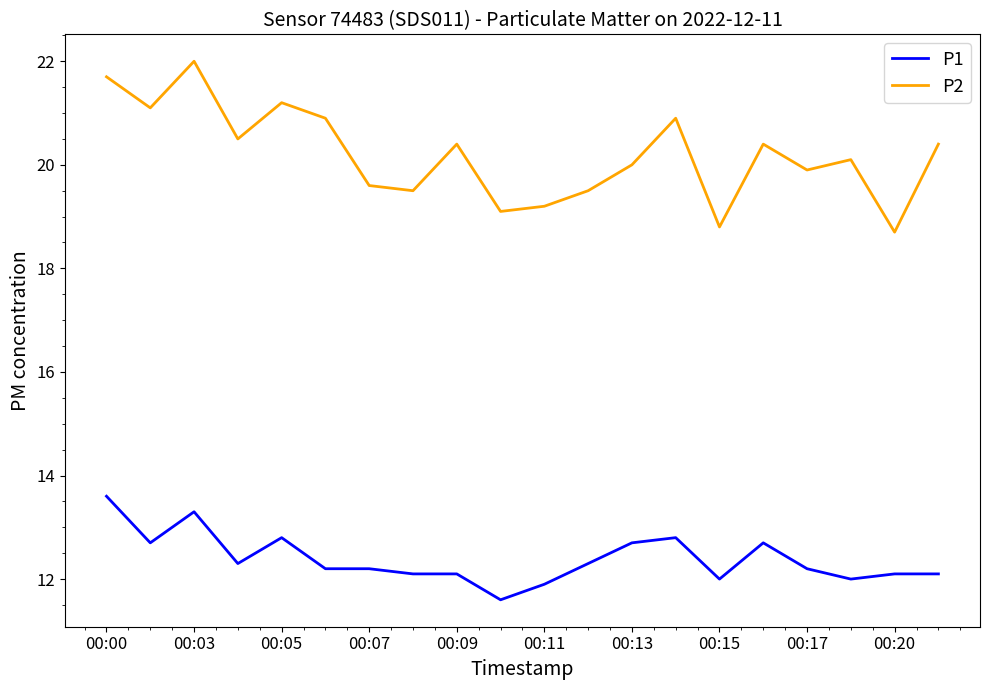

What are all the series names shown in the legend?

P1, P2